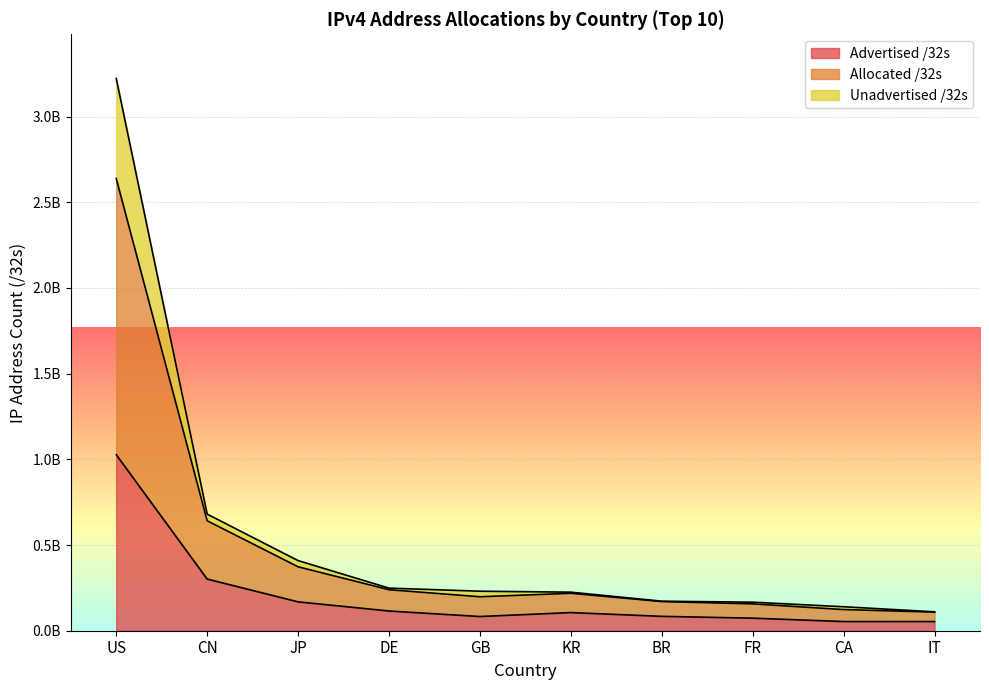

Which series has the largest total across all categories?

Allocated /32s